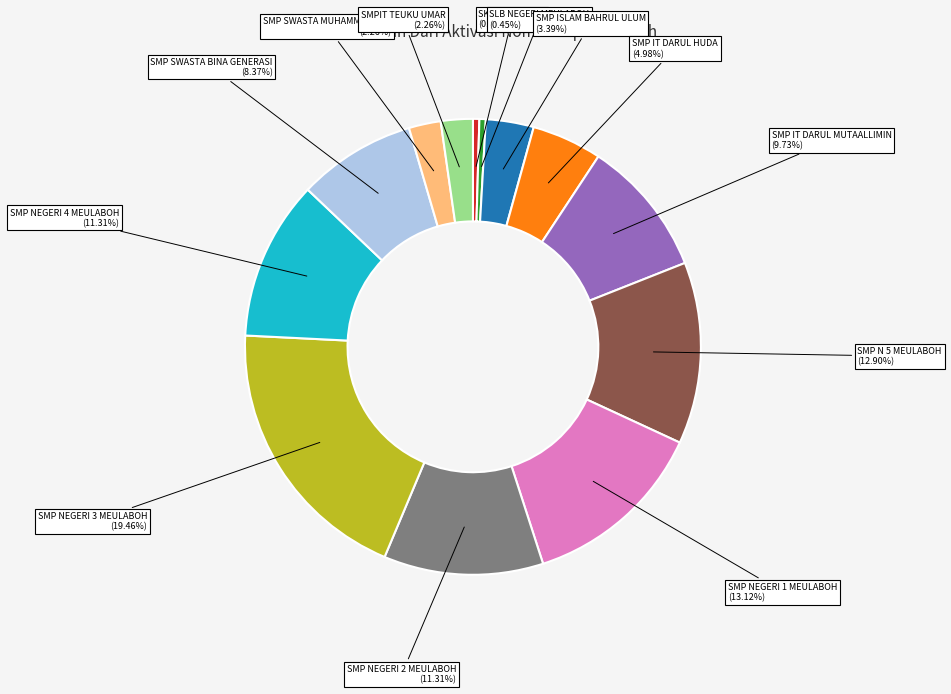

Count the number of slices in the pie.

13